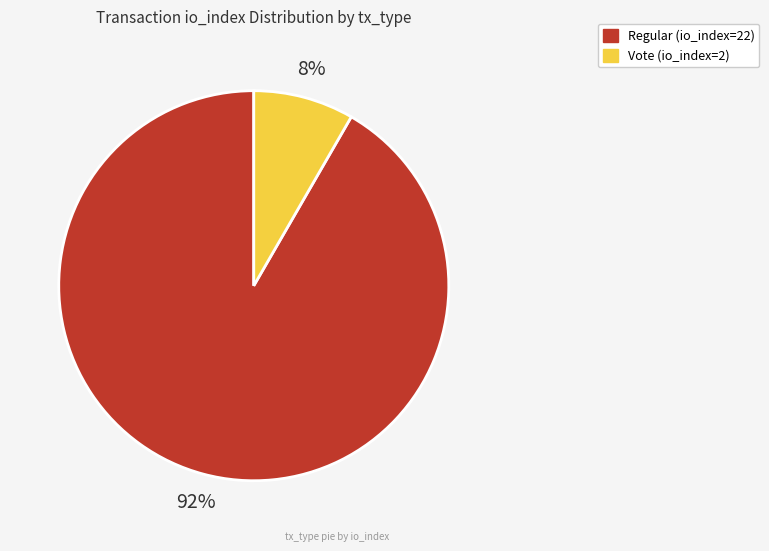

How many segments does this pie chart have?

2